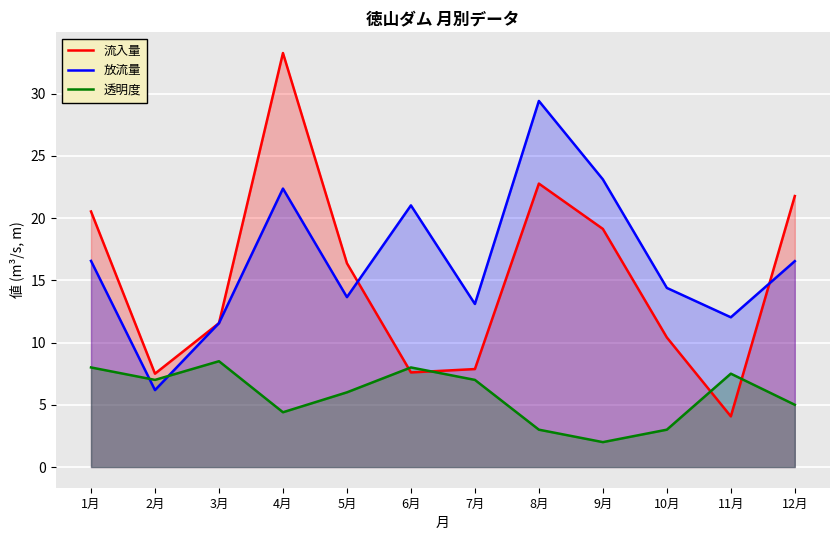

What is the total value across all series at 8月?

55.2